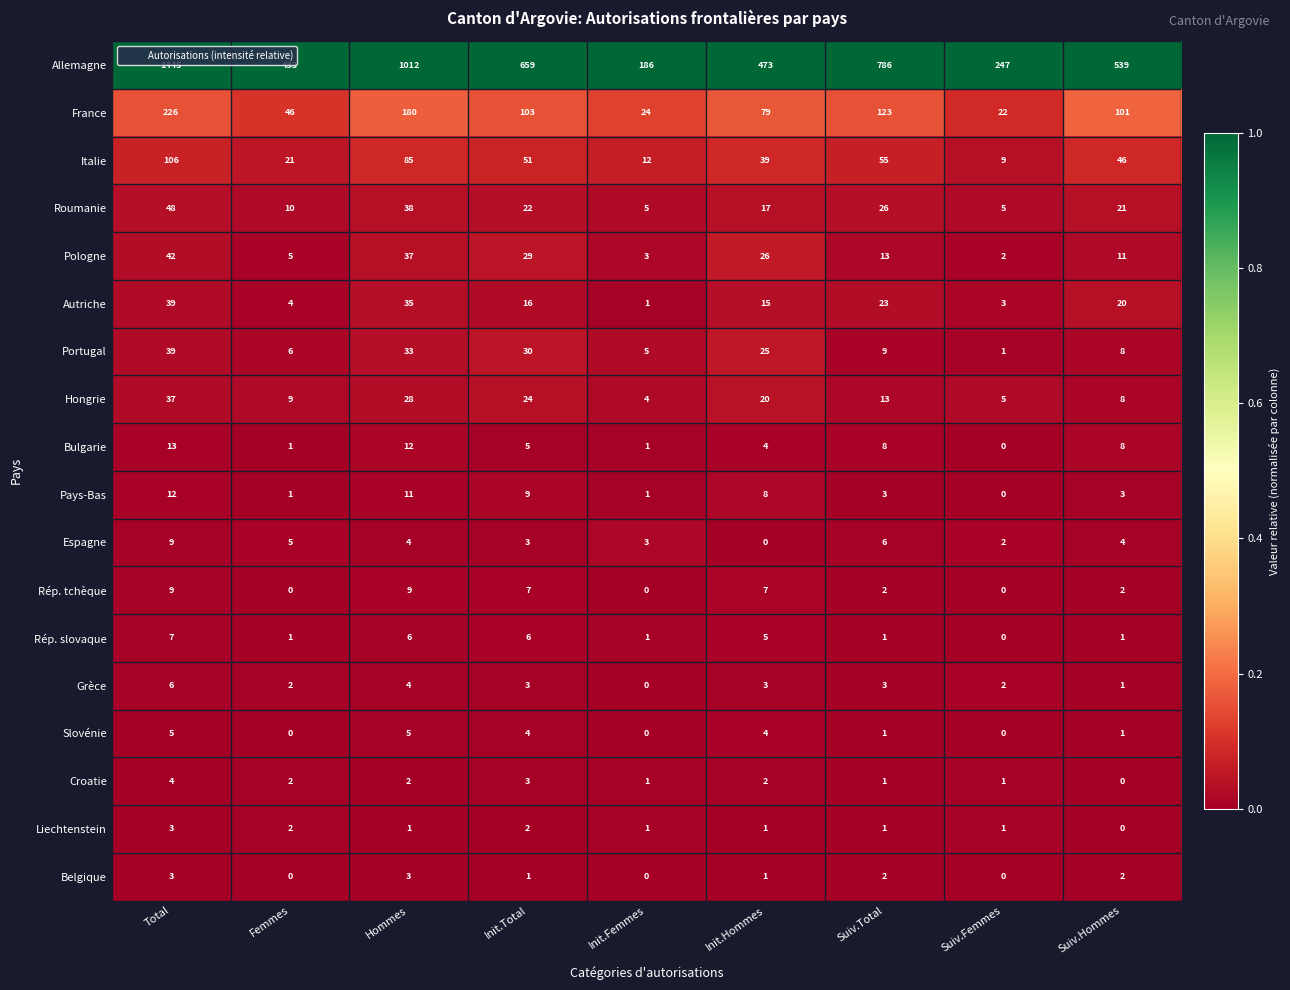

Which label corresponds to the largest value in the chart?

Total